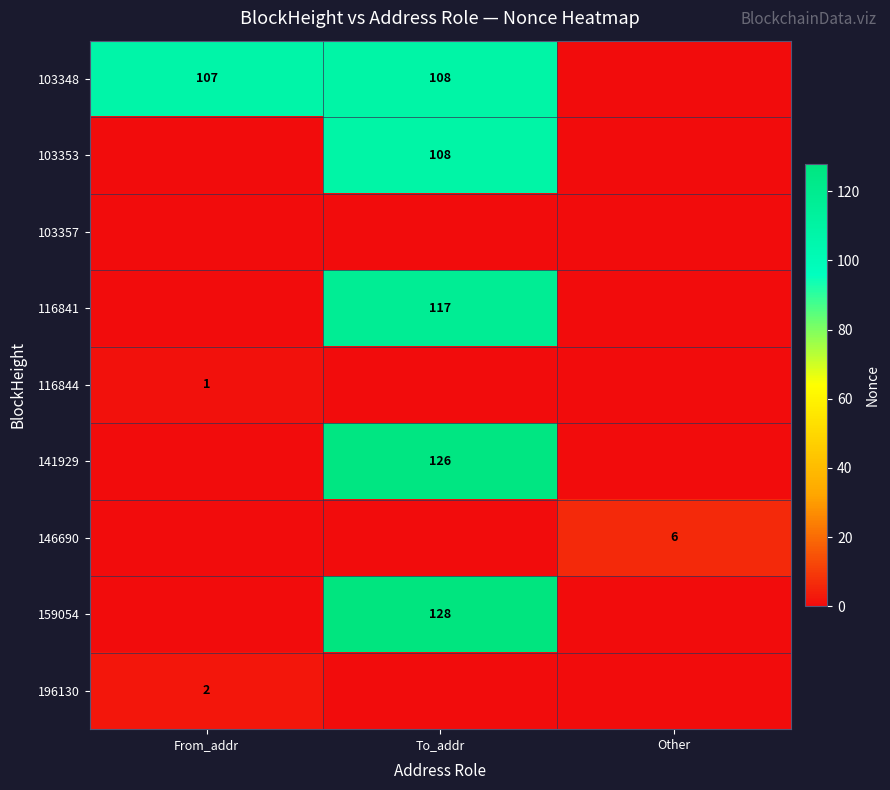

The 159054 series shows 128 at To_addr. True or false?

True